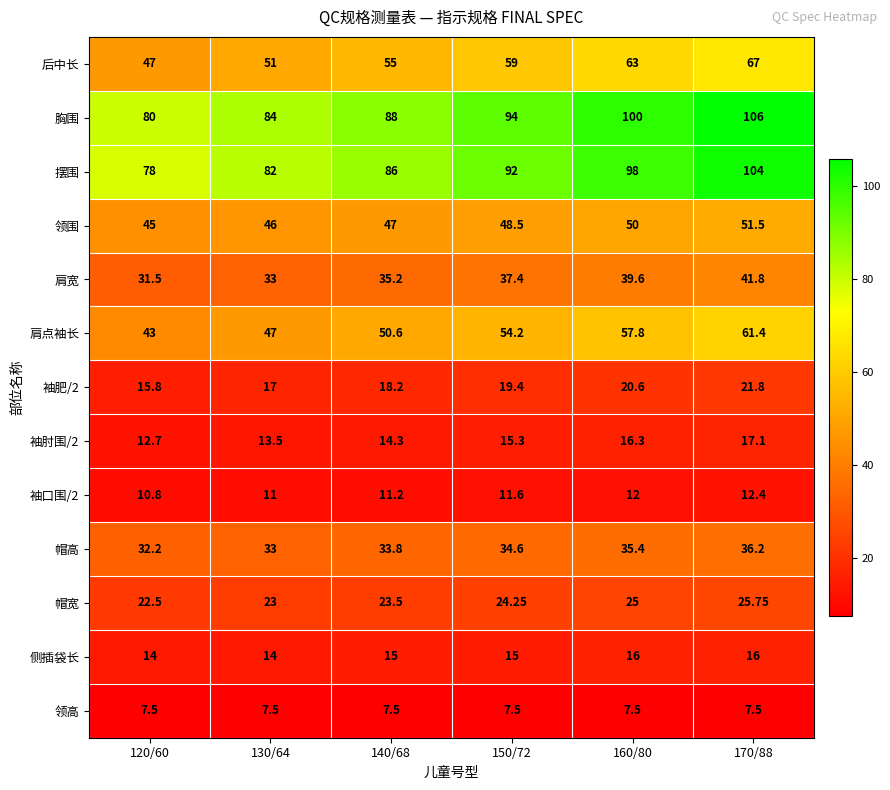

Which series has the largest total across all categories?

胸围